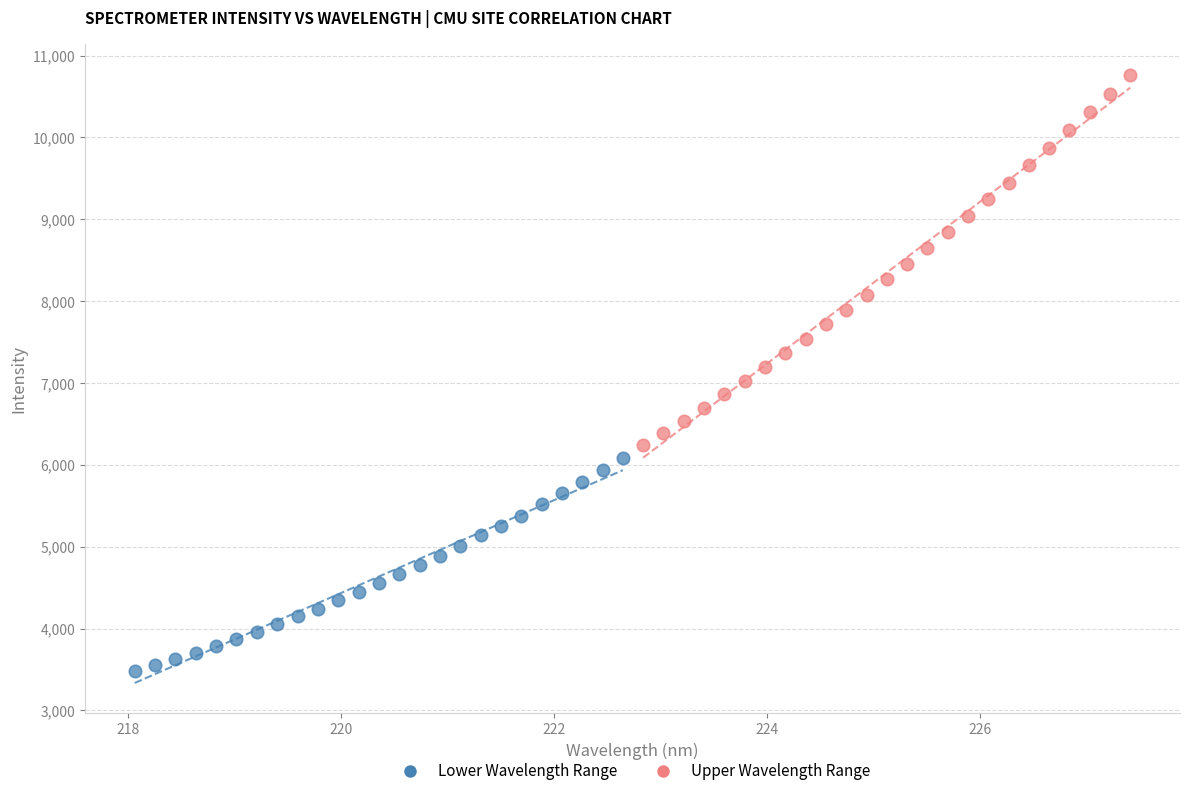

Which series reaches the maximum Y coordinate?

Upper Wavelength Range